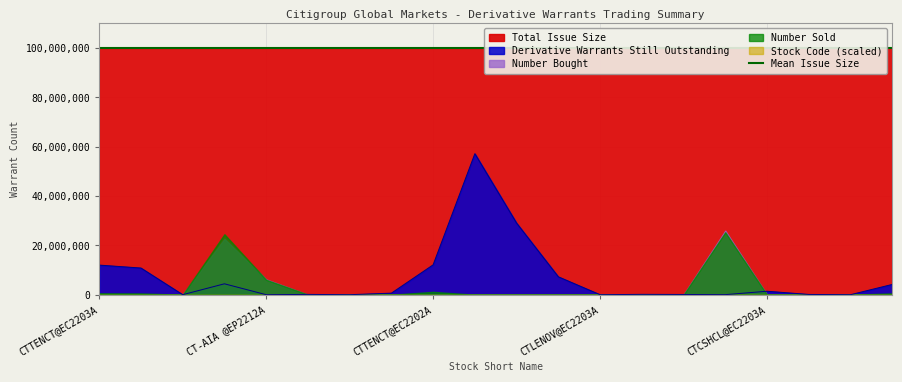

True or false: Number of Derivative Warrants Bought has more than 1 points higher than both neighbors.

True